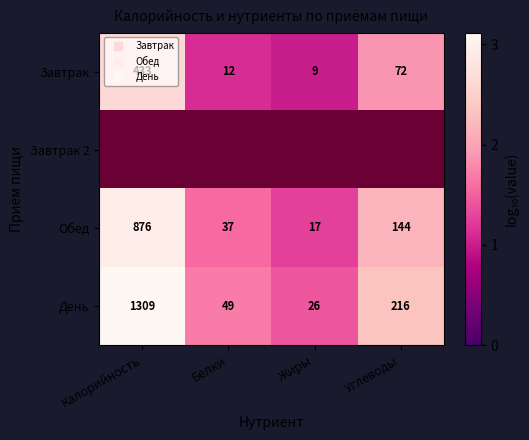

Which category has the lowest value across all series?

Жиры